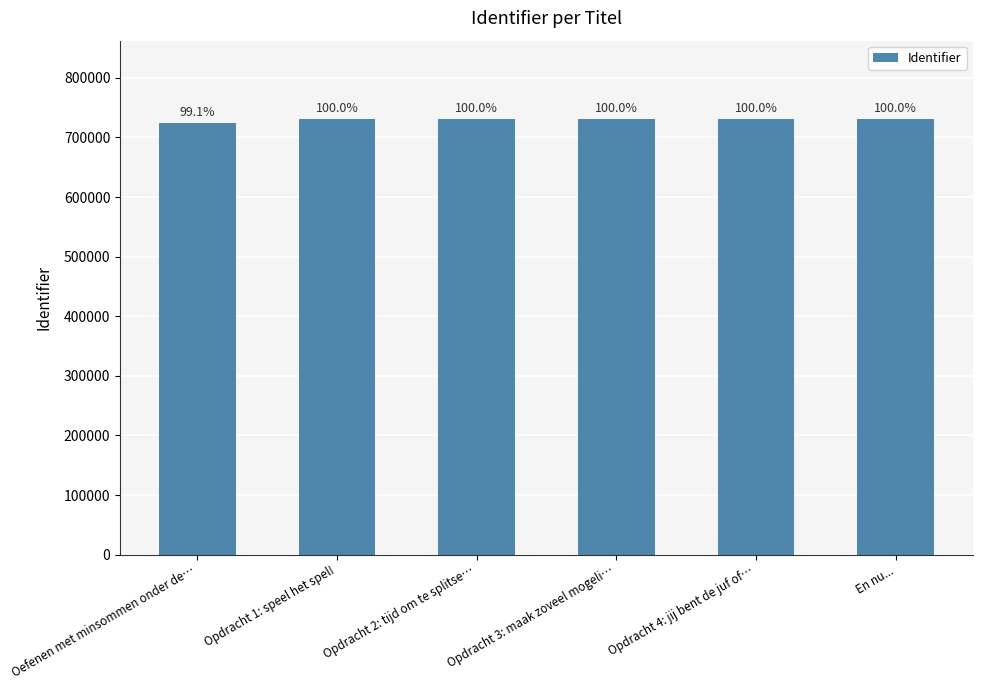

Which category has the lowest value across all series?

Oefenen met minsommen onder de…